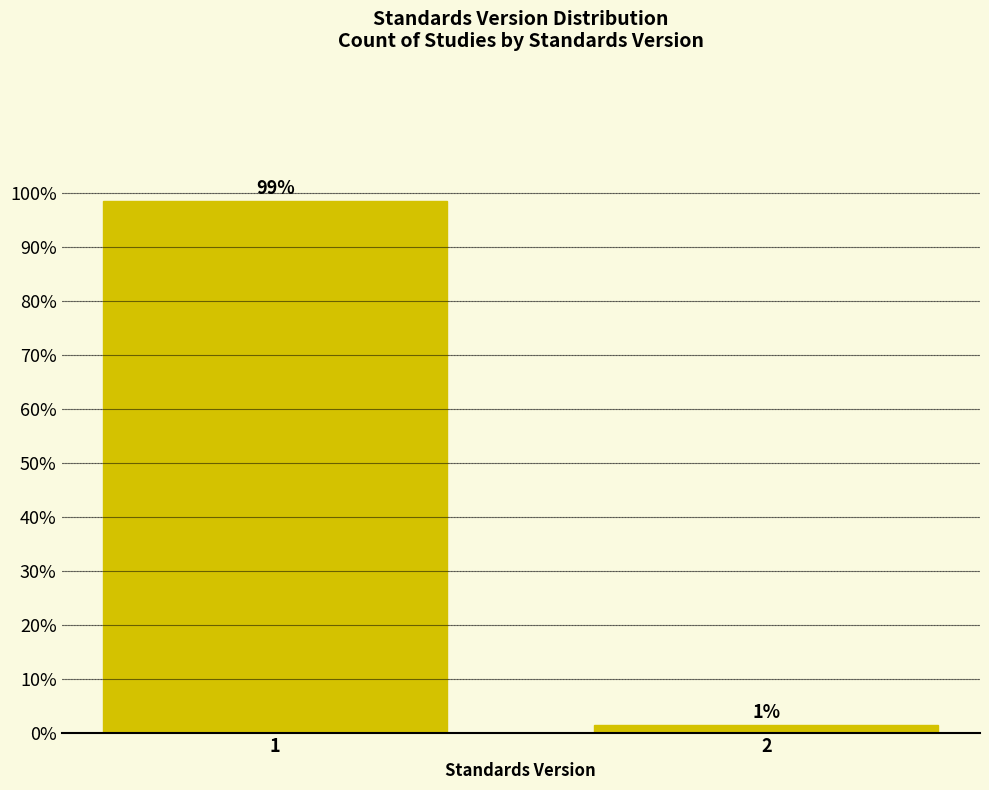

The value at 1 is 175.4. True or false?

False